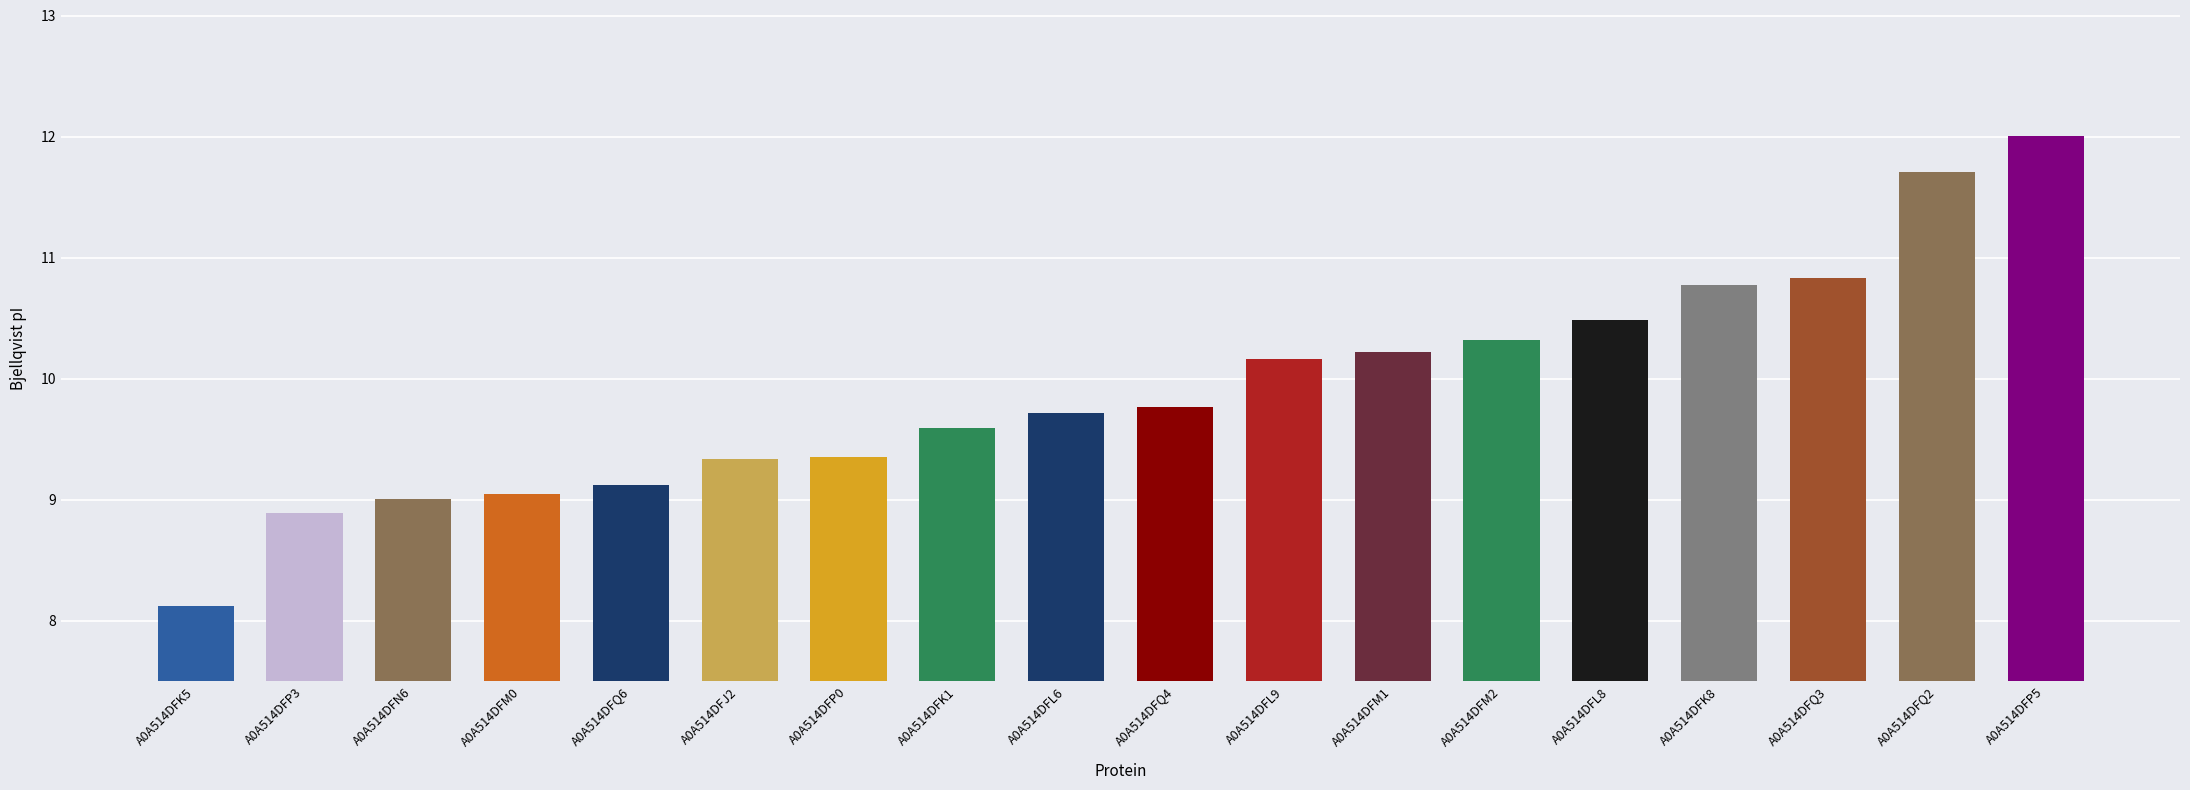

What is the change in value from A0A514DFJ2 to A0A514DFL6?

+0.4